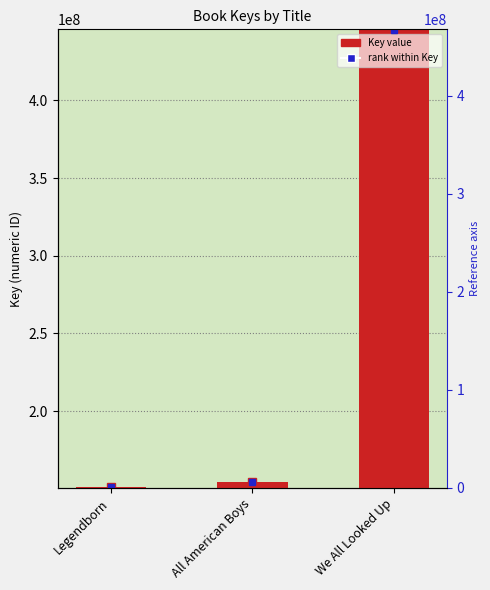

Reading right to left, list all the values displayed in this chart.

We All Looked Up=445361103	All American Boys=154558184	Legendborn=150878518